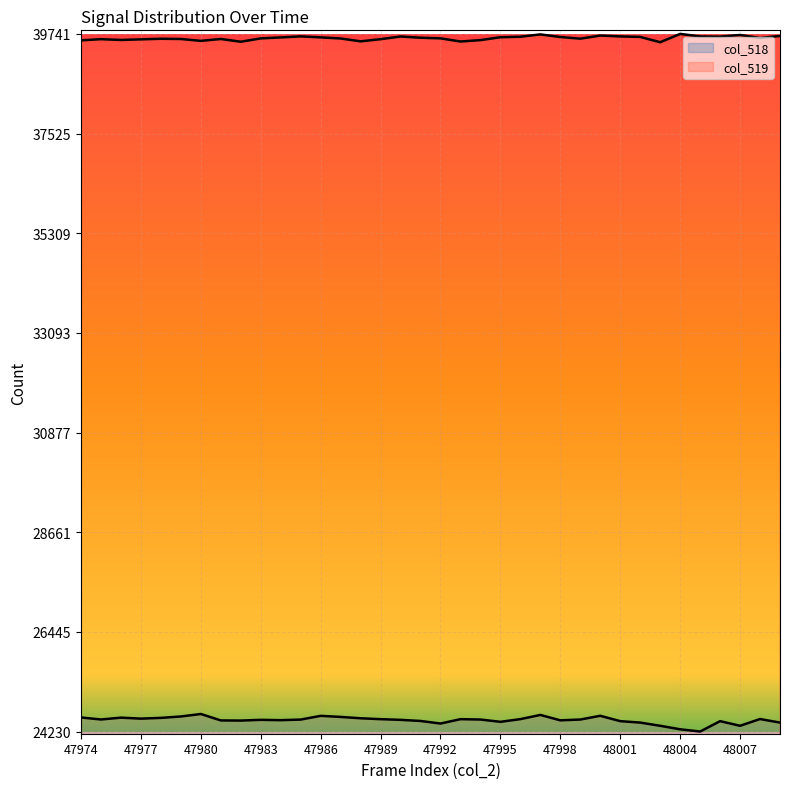

What is the difference between the second highest and minimum values?

369